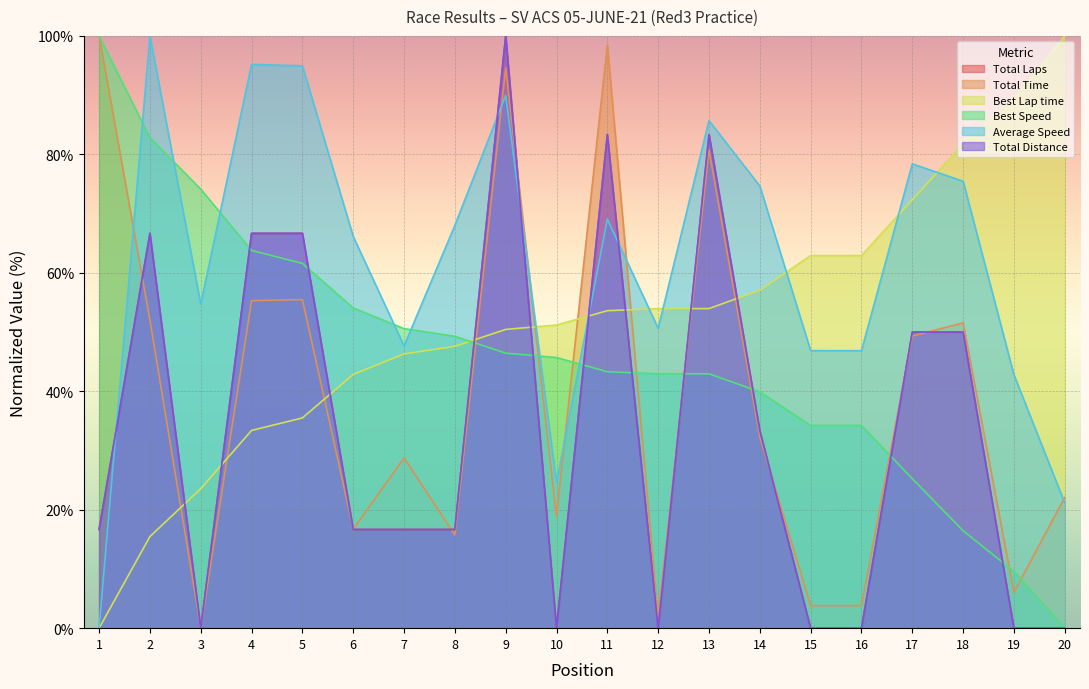

Reading left to right, extract all data points from this chart.

Total Laps: 1=16.7	2=66.7	3=0.0	4=66.7	5=66.7	6=16.7	7=16.7	8=16.7	9=100.0	10=0.0	11=83.3	12=0.0	13=83.3	14=33.3	15=0.0	16=0.0	17=50.0	18=50.0	19=0.0	20=0.0
Total Time: 1=100.0	2=52.0	3=0.0	4=55.3	5=55.5	6=16.7	7=28.8	8=15.7	9=94.6	10=18.9	11=98.5	12=1.9	13=80.7	14=32.3	15=3.8	16=3.8	17=49.3	18=51.6	19=6.0	20=22.1
Best Lap time: 1=0.0	2=15.5	3=23.5	4=33.4	5=35.5	6=42.8	7=46.3	8=47.6	9=50.4	10=51.2	11=53.6	12=54.0	13=54.0	14=57.1	15=62.9	16=62.9	17=72.3	18=81.8	19=89.3	20=100.0
Best Speed: 1=100.0	2=82.8	3=74.1	4=63.8	5=61.6	6=54.1	7=50.6	8=49.3	9=46.4	10=45.7	11=43.3	12=43.0	13=42.9	14=39.9	15=34.2	16=34.2	17=25.2	18=16.4	19=9.6	20=0.0
Average Speed: 1=0.0	2=100.0	3=54.7	4=95.2	5=94.9	6=66.1	7=47.6	8=68.0	9=90.0	10=24.6	11=69.1	12=50.6	13=85.7	14=74.7	15=46.9	16=46.9	17=78.4	18=75.5	19=42.8	20=21.1
Total Distance: 1=16.7	2=66.7	3=0.0	4=66.7	5=66.7	6=16.7	7=16.7	8=16.7	9=100.0	10=0.0	11=83.3	12=0.0	13=83.3	14=33.3	15=0.0	16=0.0	17=50.0	18=50.0	19=0.0	20=0.0